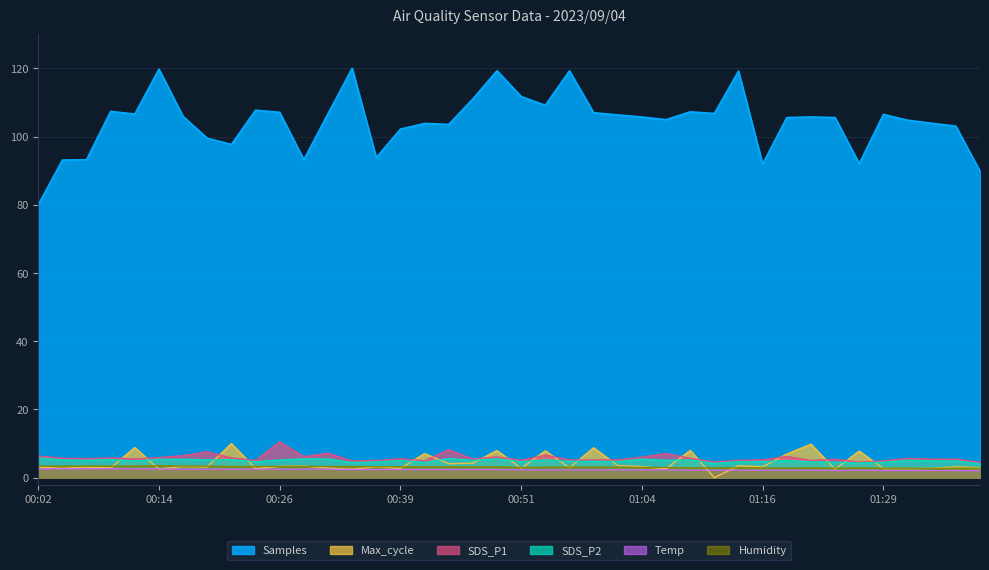

Read the Humidity value at 01:06.

3.0